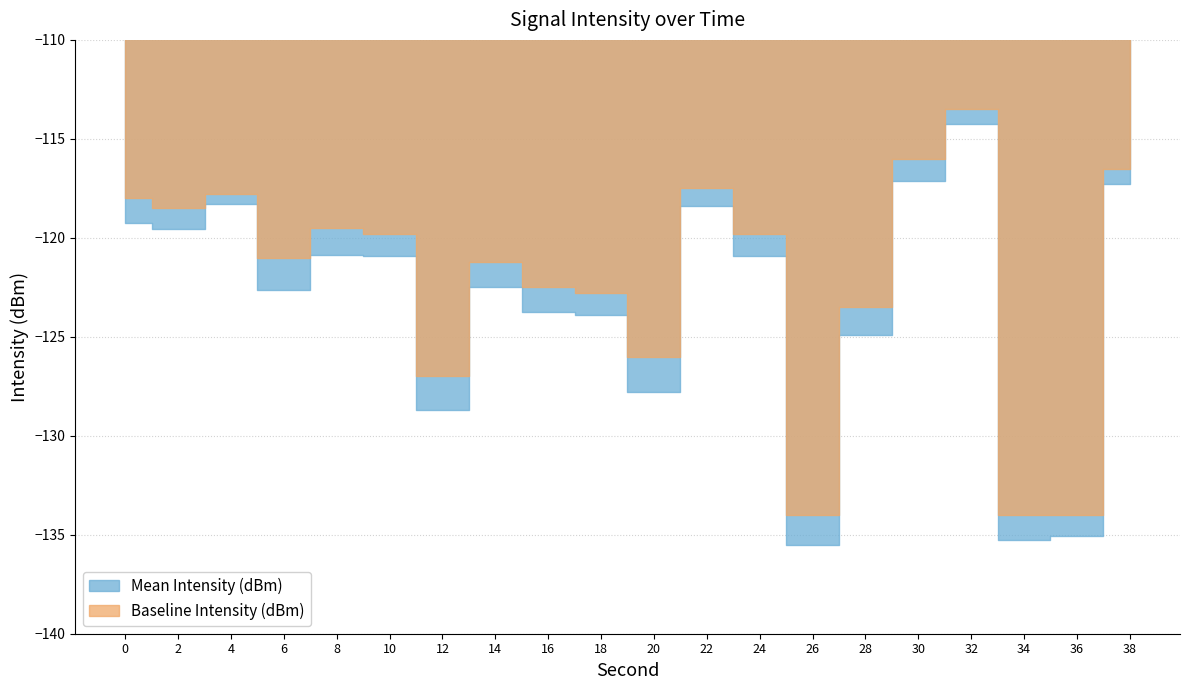

Which series changed the most between 0 and 24?

Baseline Intensity (dBm)